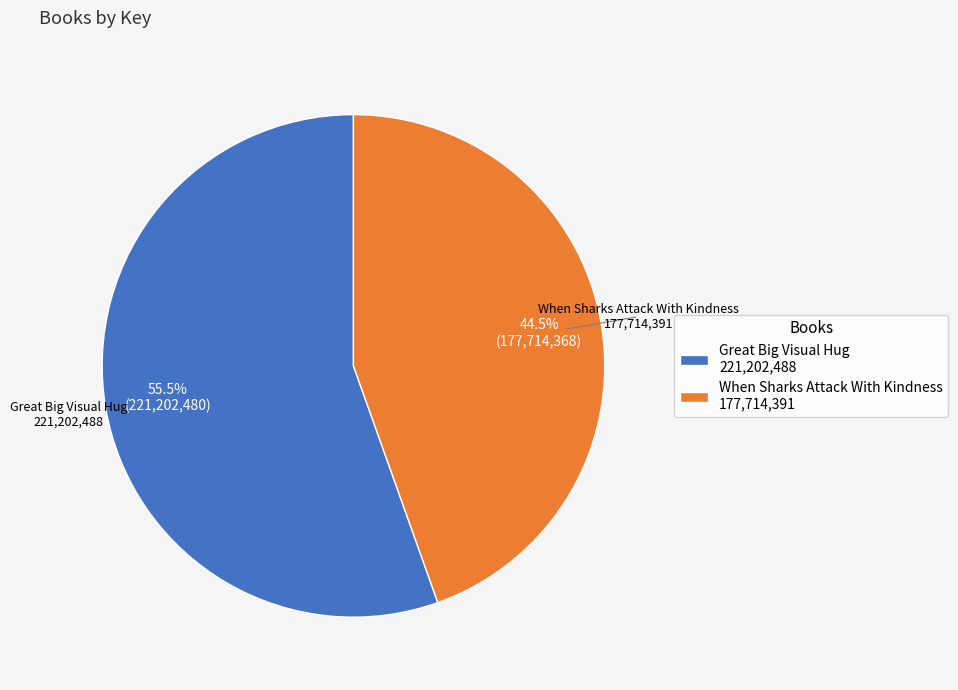

Is When Sharks Attack With Kindness 177,714,391 the majority of the pie?

No